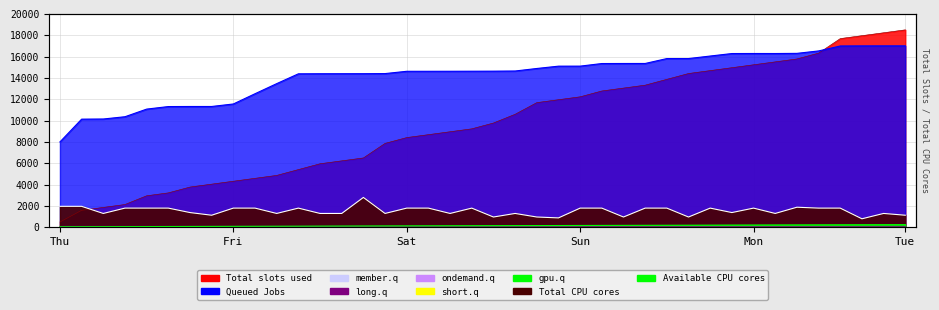

Between which two adjacent categories do Total slots used and member.q first intersect?

36 and 37